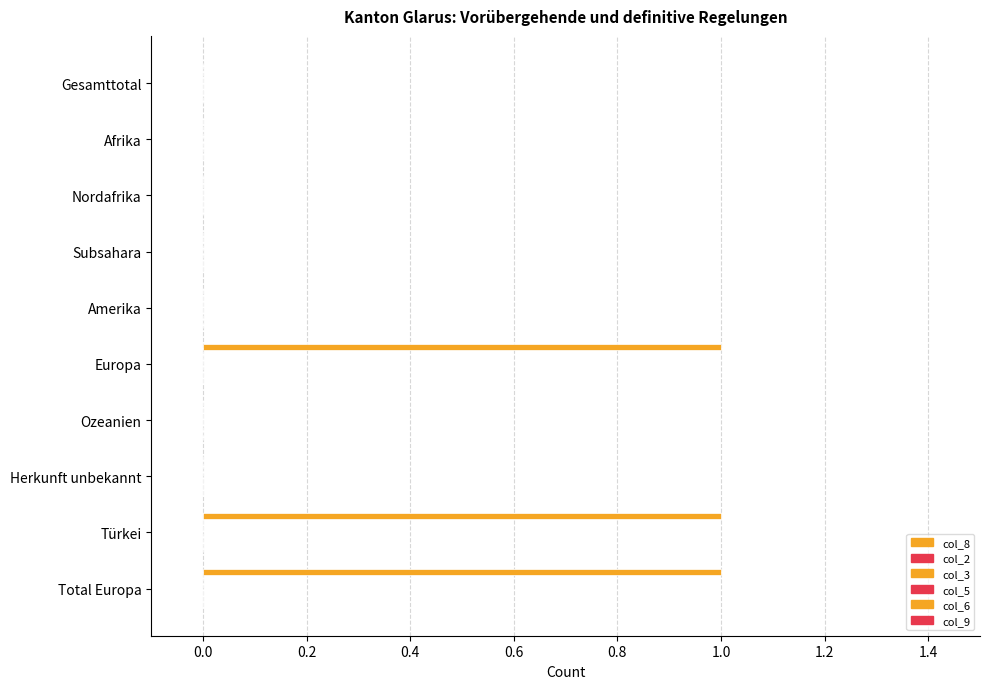

Count the number of categories in the chart.

10